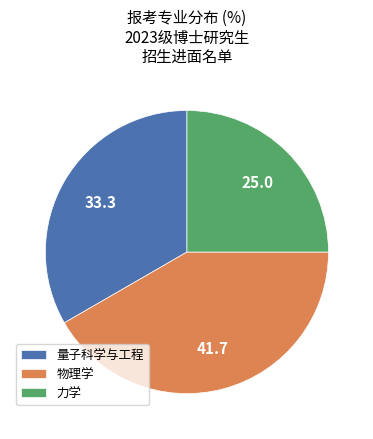

What is the ratio of the value at 力学 to the value at 量子科学与工程?

0.7